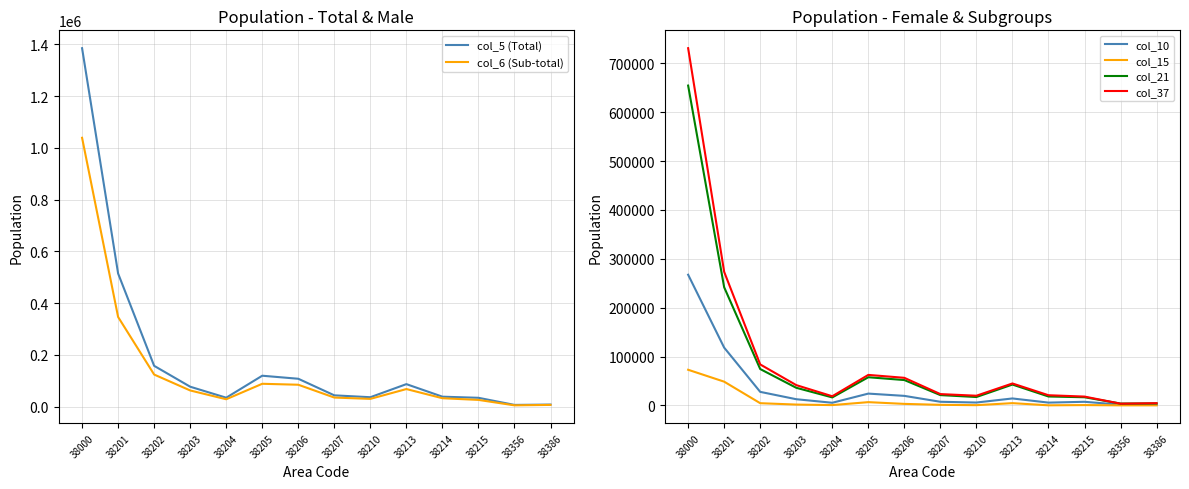

Is the value of col_5 (Total) at 38207 greater than the value of col_15 at 38214?

Yes